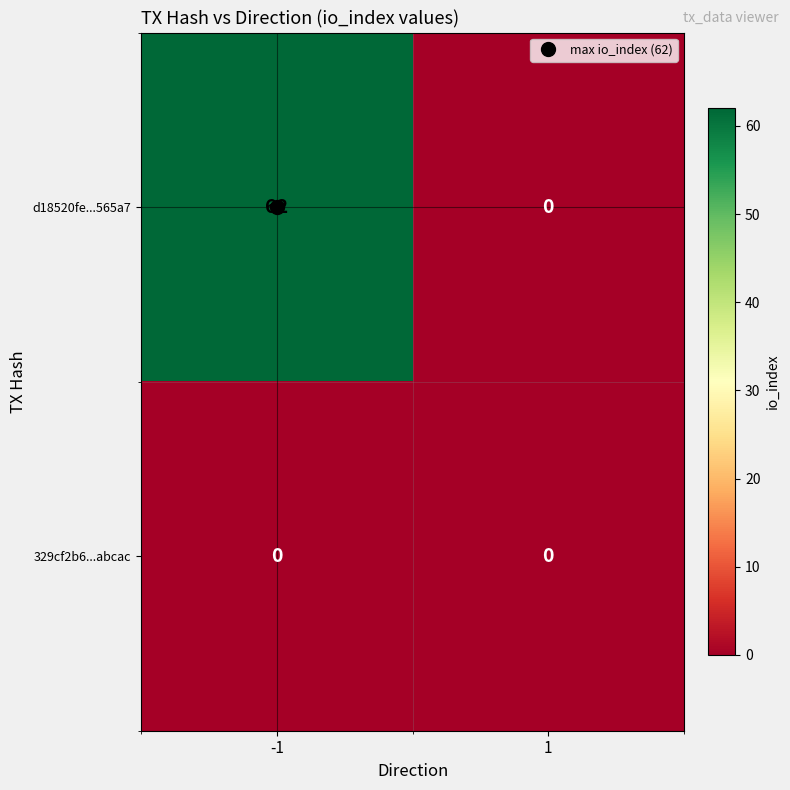

Which series changed the most between -1 and 1?

d18520fe...565a7